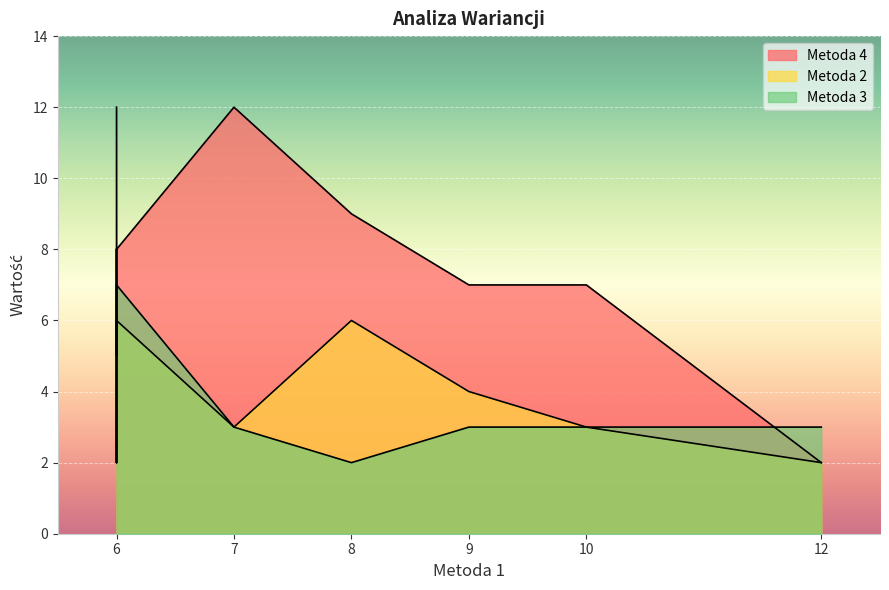

Reading left to right, extract all data points from this chart.

Metoda 4: Blok 1=12	Blok 2=7	Blok 3=5	Blok 4=7	Blok 5=12	Blok 6=2	Blok 7=8	Blok 8=9
Metoda 2: Blok 1=8	Blok 2=3	Blok 3=2	Blok 4=4	Blok 5=3	Blok 6=2	Blok 7=6	Blok 8=6
Metoda 3: Blok 1=8	Blok 2=3	Blok 3=2	Blok 4=3	Blok 5=3	Blok 6=3	Blok 7=7	Blok 8=2